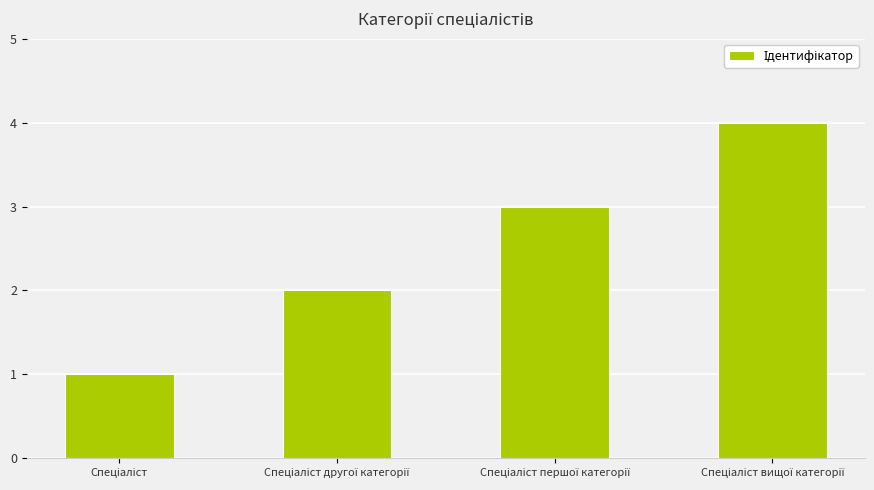

Are the bars grouped side by side (vs. stacked)?

No